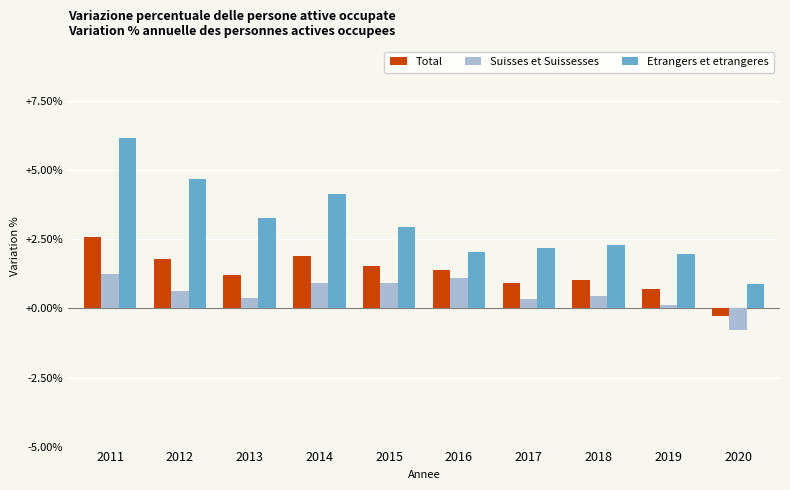

What is the spread (max minus min) of values at 2011?

4.9